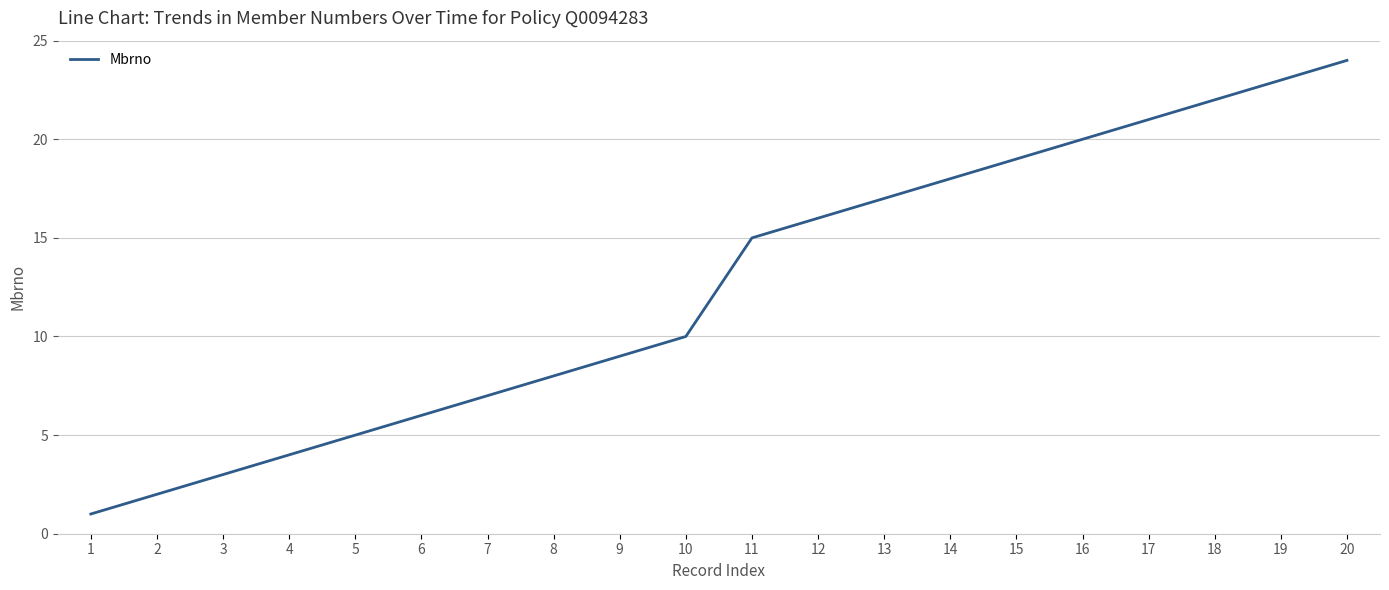

Which label corresponds to the largest value in the chart?

20